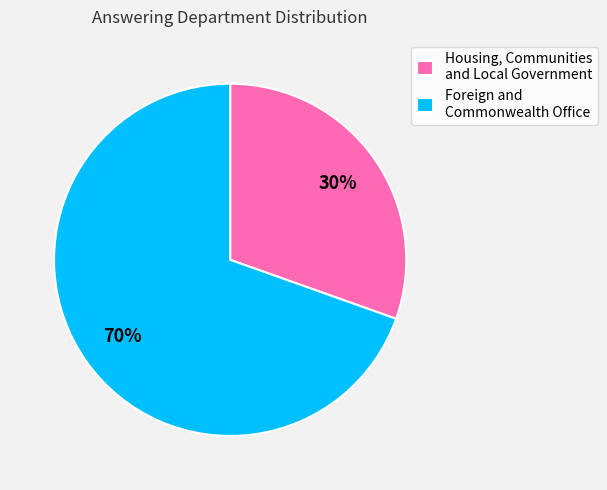

What percentage is the Foreign and Commonwealth Office slice, to the nearest percent?

70%